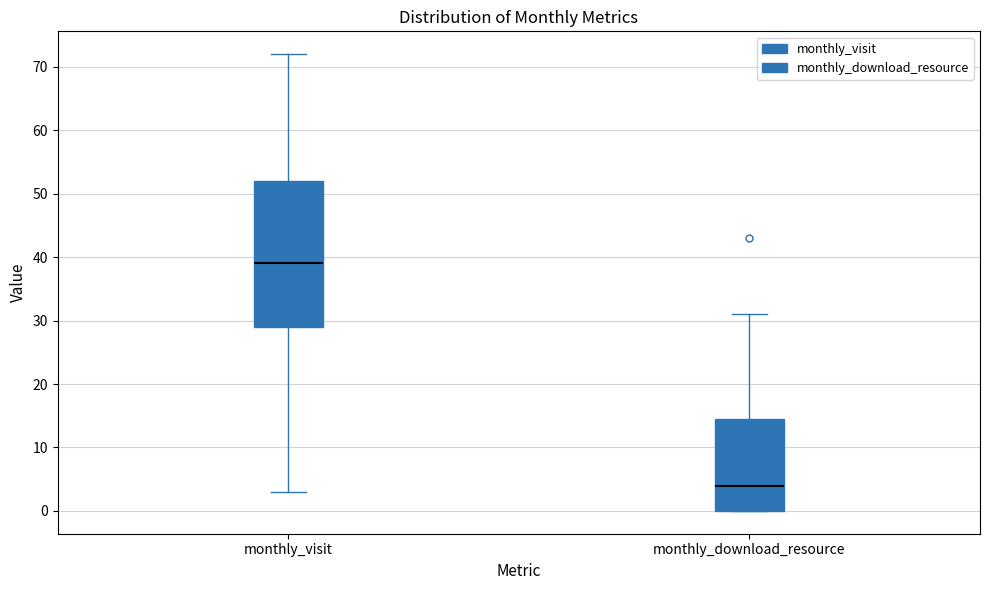

Reading left to right, transcribe this box plot: for each box, give where its median line is, the range the box spans, and where its two whiskers end, as read against the y-axis. The values are not printed on the chart, so give them approximately, as read against the axis.

monthly_visit: median 39, box 29 to 52, whiskers 3 to 72
monthly_download_resource: median 4, box 0 to 15, whiskers 0 to 31